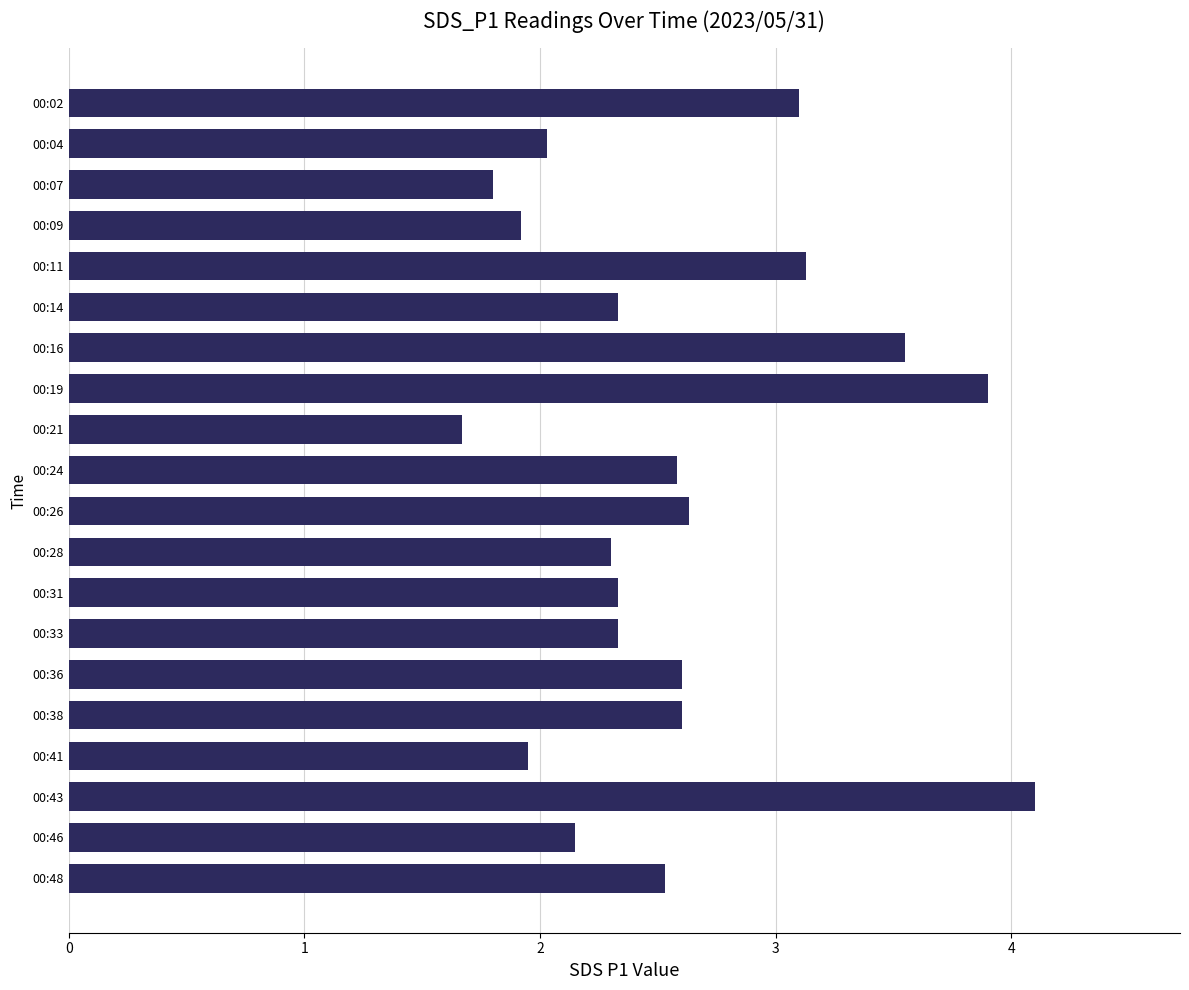

What is the maximum value shown in the chart?

4.1